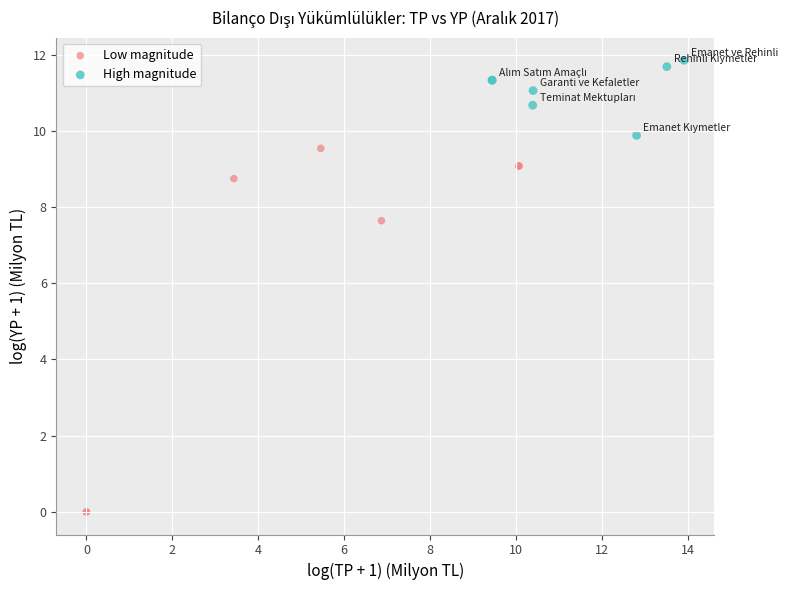

Which series reaches the maximum Y coordinate?

High magnitude